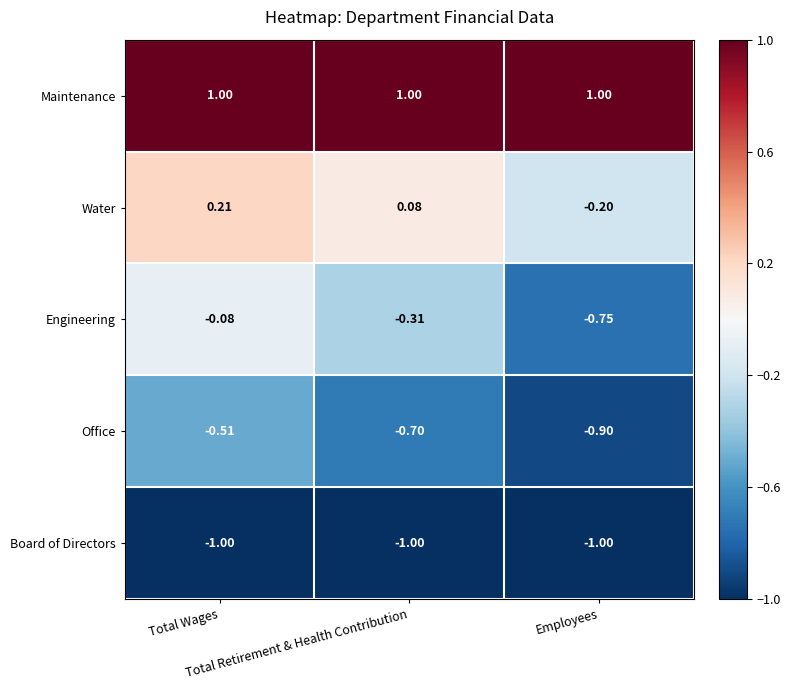

Rank the series by their maximum value, from lowest to highest.

Board of Directors, Office, Engineering, Water, Maintenance